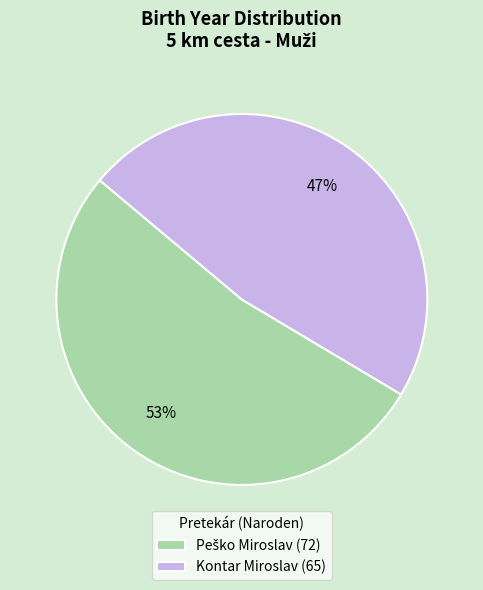

Does any single category account for the majority?

Yes